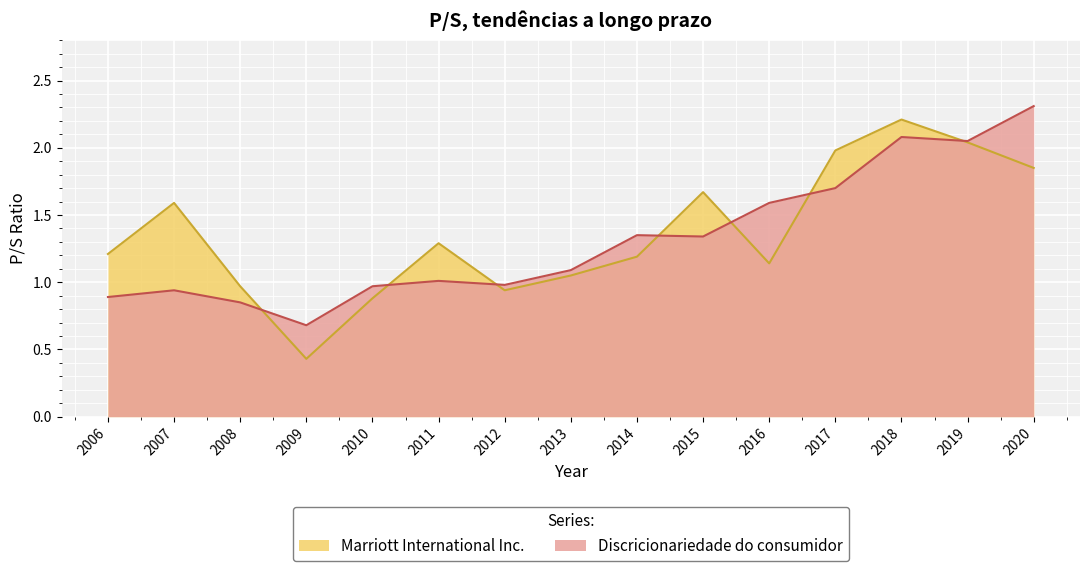

Rank the series by their average value, from lowest to highest.

Discricionariedade do consumidor, Marriott International Inc.